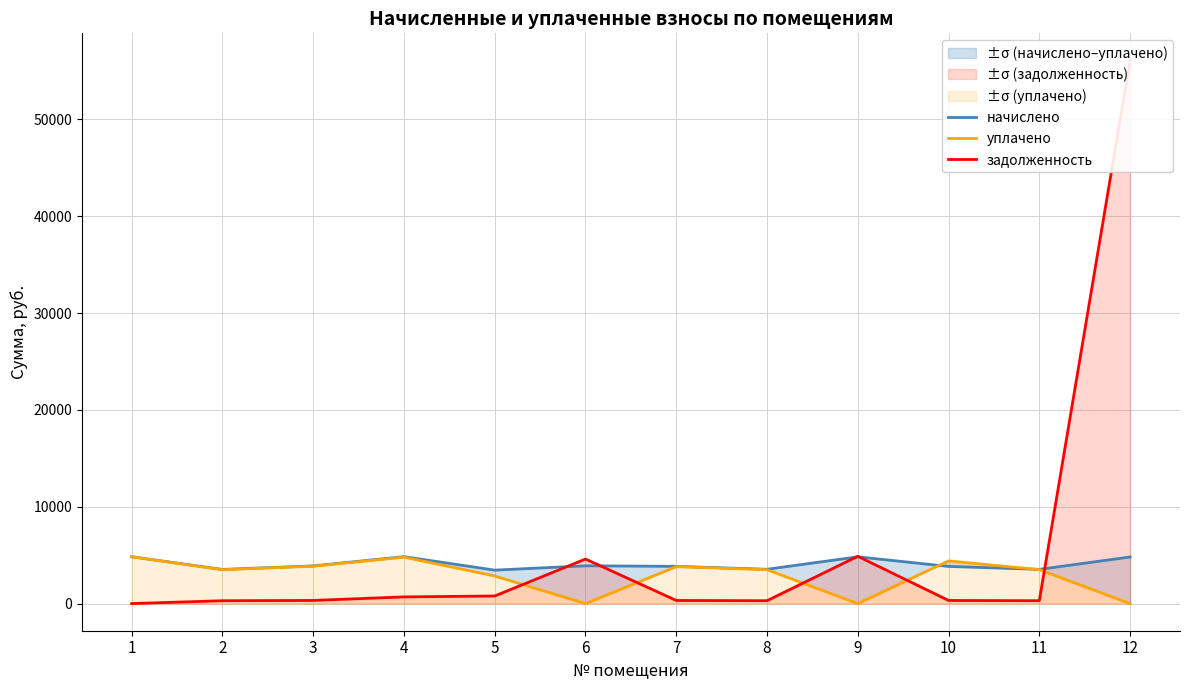

In начислено, how many points are higher than both neighbors (excluding endpoints)?

3